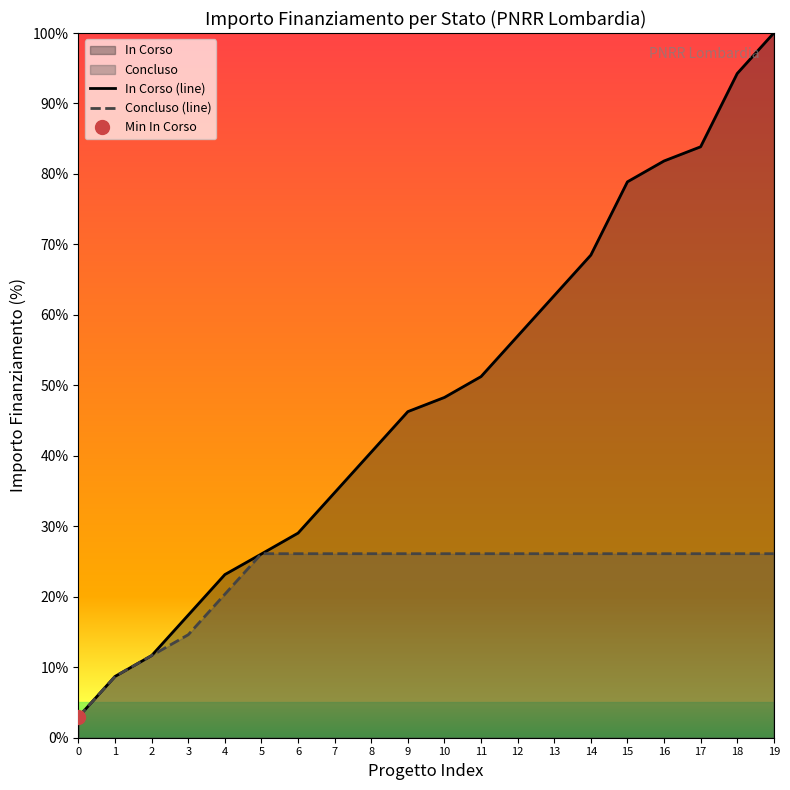

What is the sum of all In Corso (line) values?

967.2